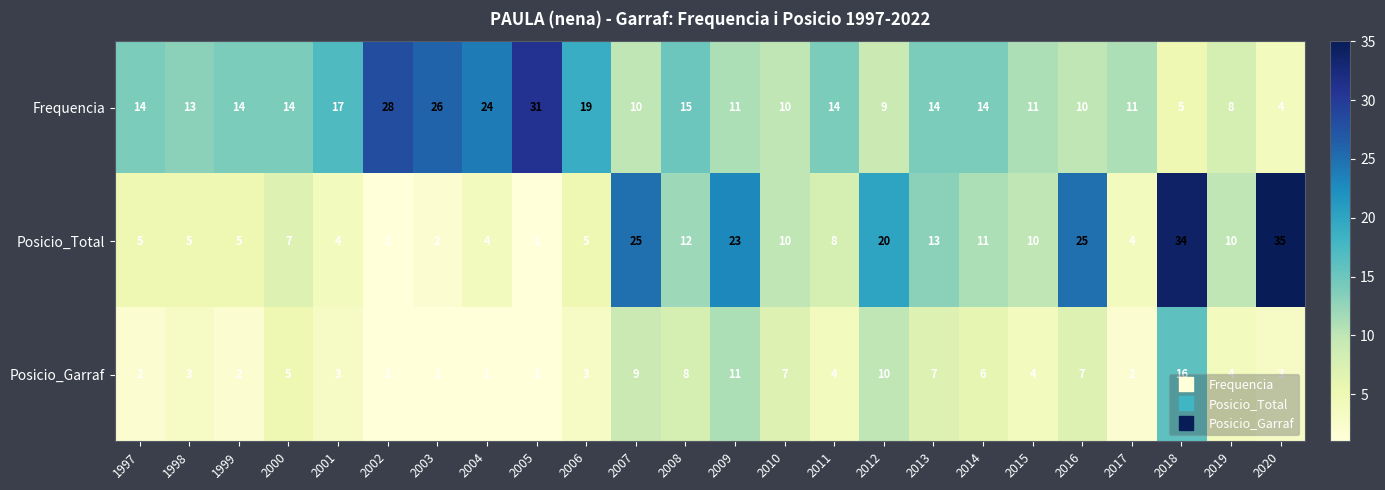

What is the sum of the Posicio_Total values at 2014 and 1998?

16